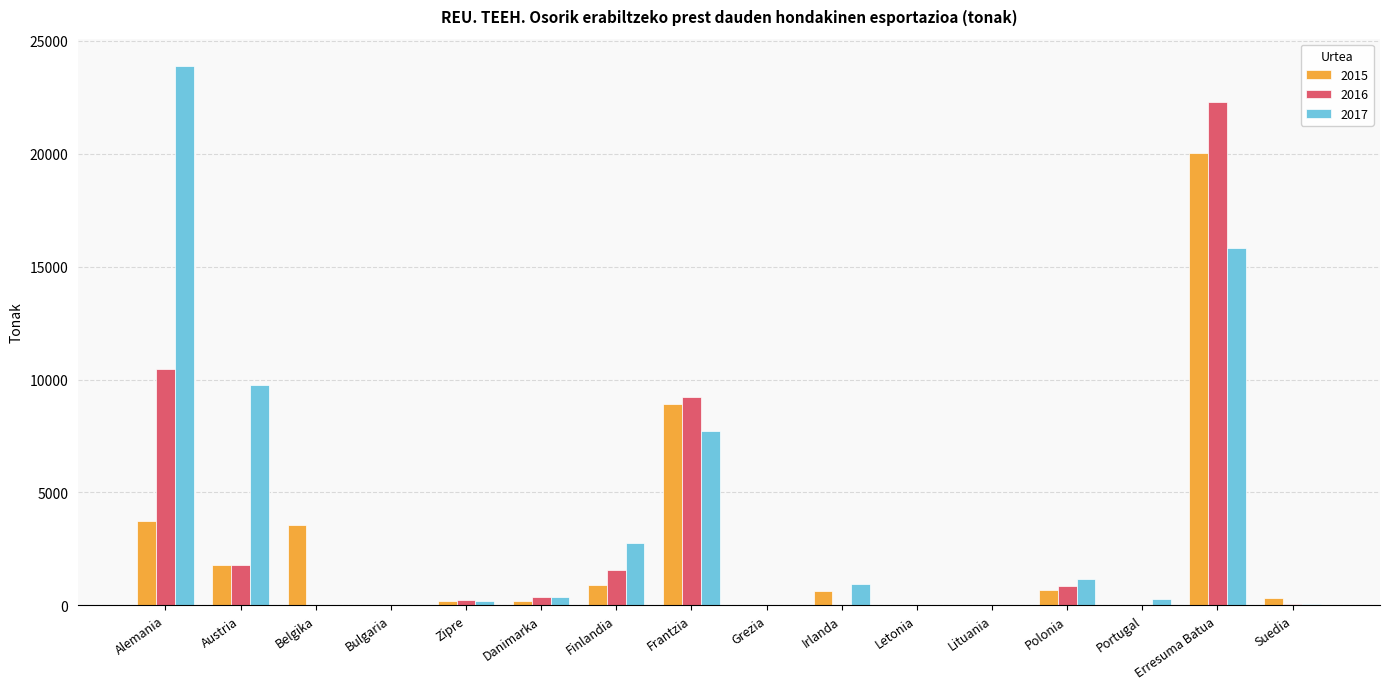

At which label is 2015 closest to 10023?

Frantzia